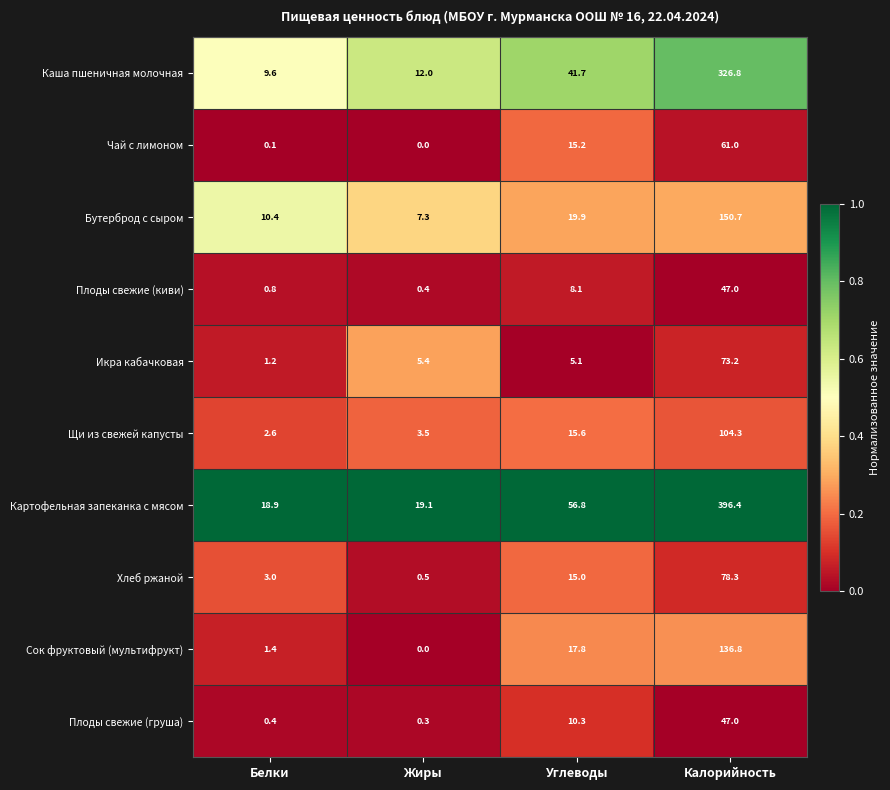

What is the difference between the second highest and second lowest values in the Плоды свежие (груша) series?

9.9